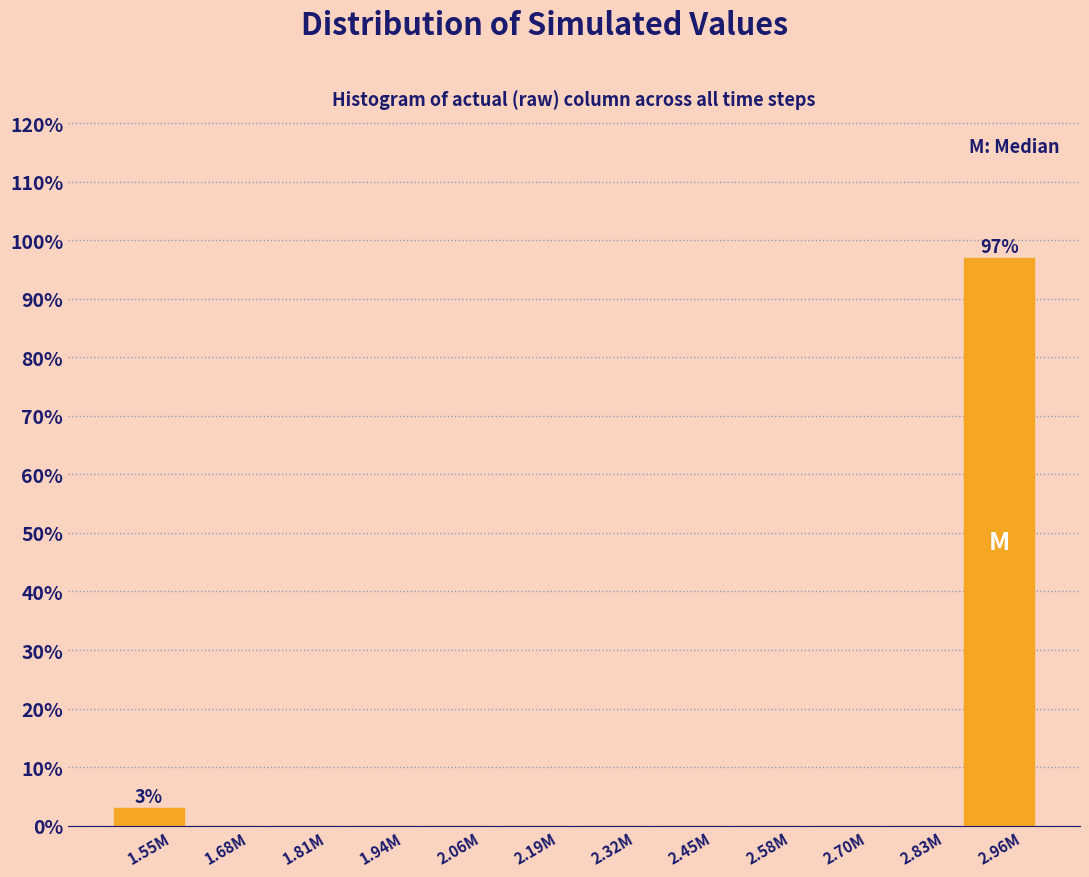

Reading left to right, extract all data points from this chart.

1.55M=3.0	1.68M=0.0	1.81M=0.0	1.94M=0.0	2.06M=0.0	2.19M=0.0	2.32M=0.0	2.45M=0.0	2.58M=0.0	2.70M=0.0	2.83M=0.0	2.96M=97.0